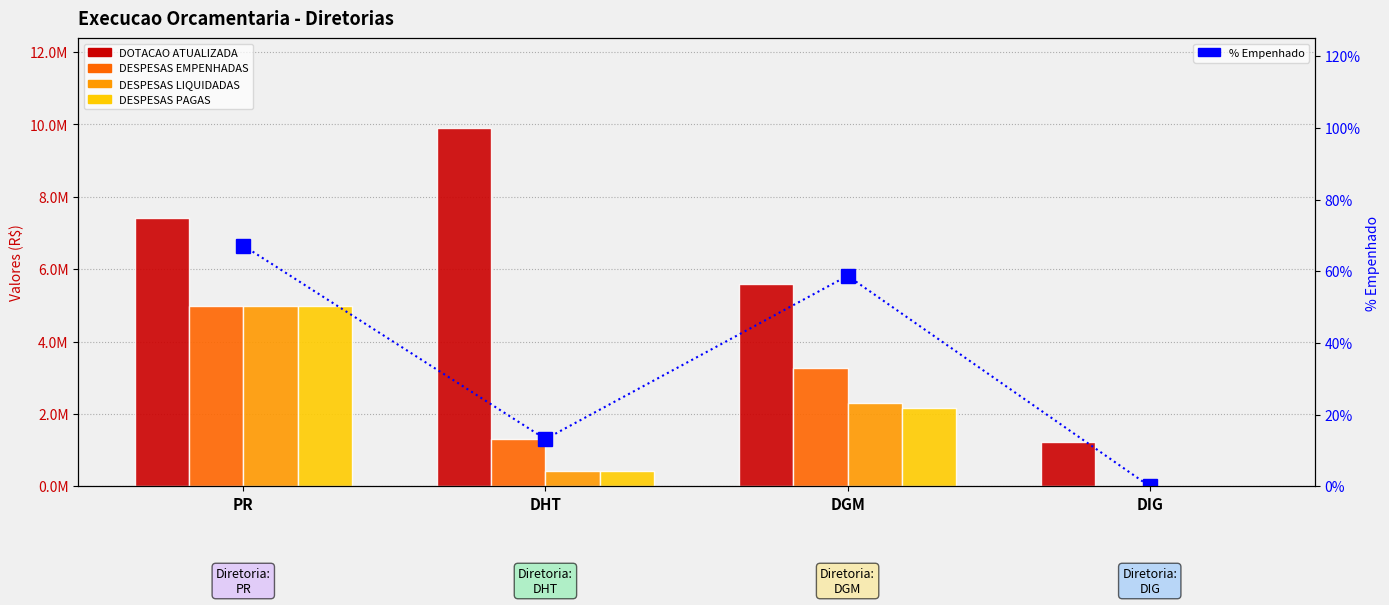

What is the value of the DOTACAO ATUALIZADA bar at the 2nd from the left?

9907207.0